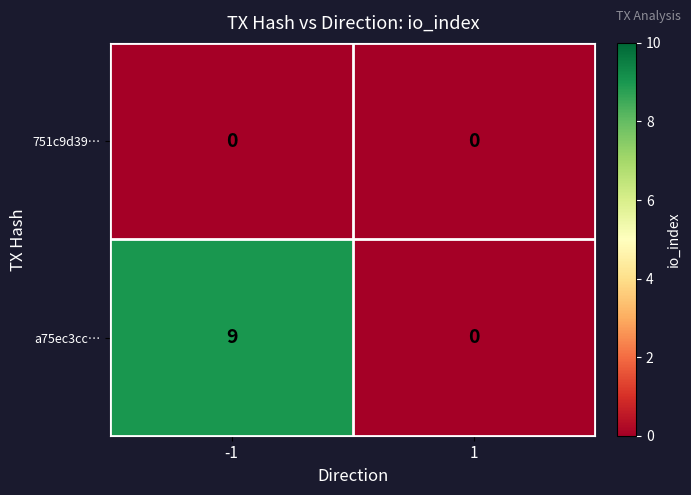

Rank the series at -1 from highest to lowest value.

a75ec3cc…, 751c9d39…